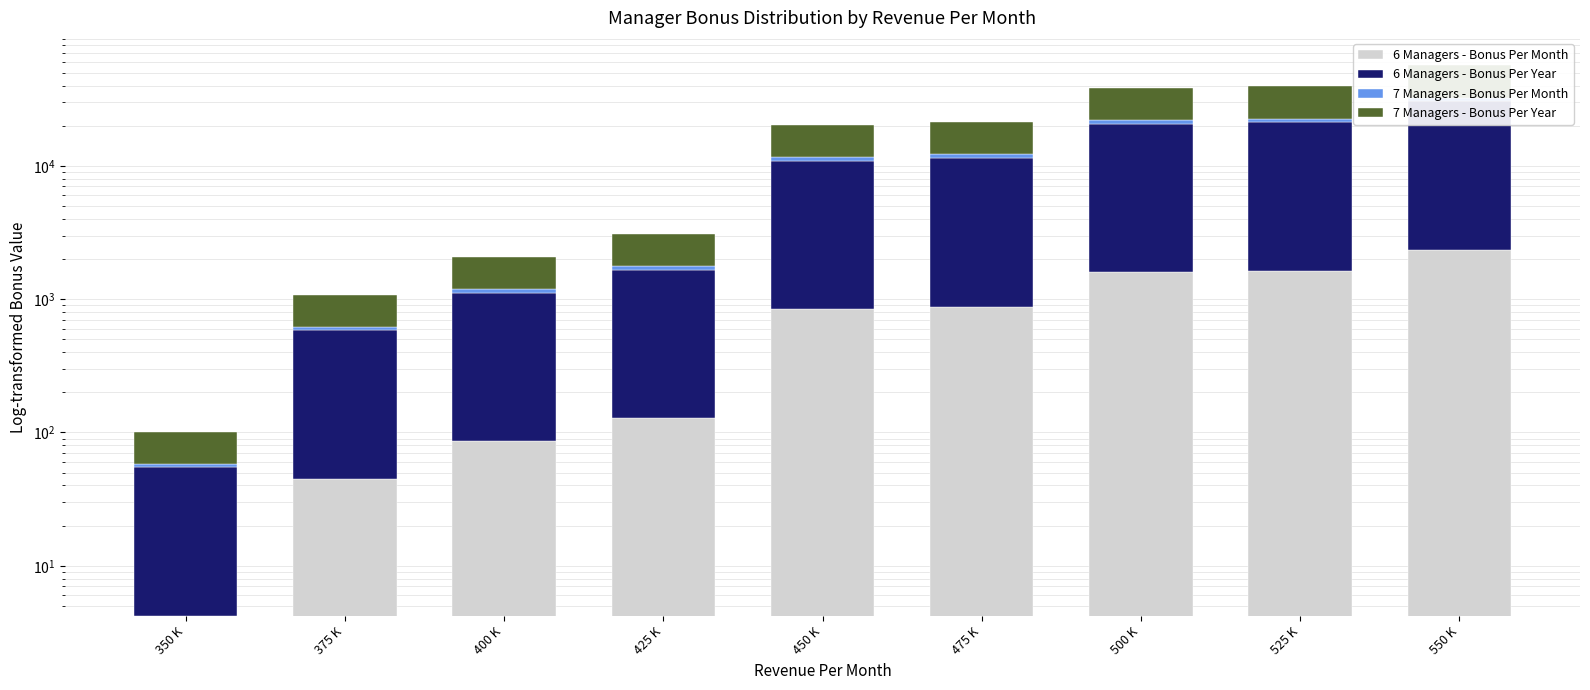

Between 550 K and 375 K, which is larger?

550 K